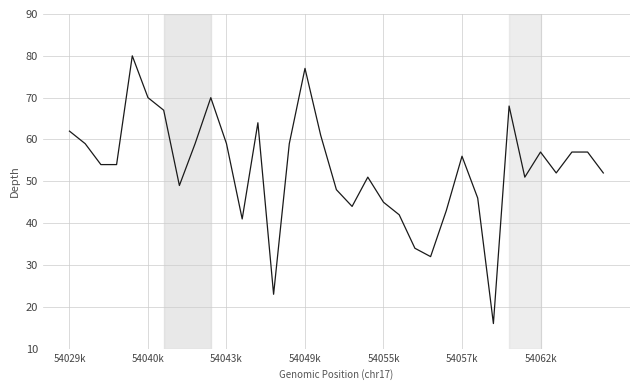

What is the minimum value shown in the chart?

16